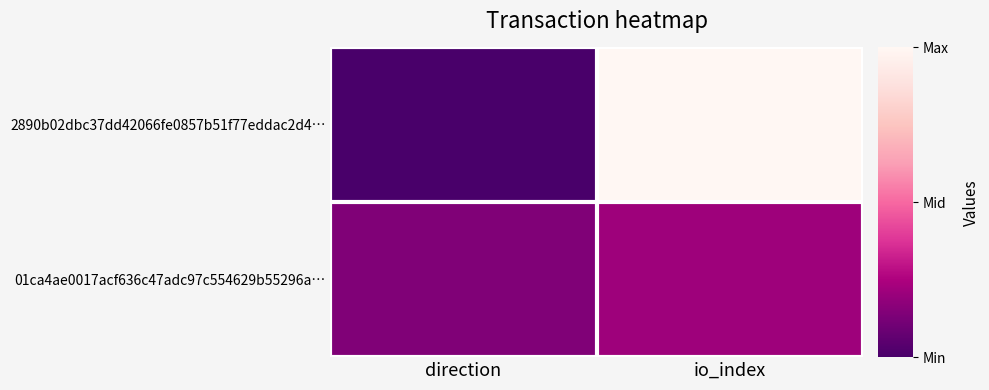

At how many categories does at least one series exceed 6?

1